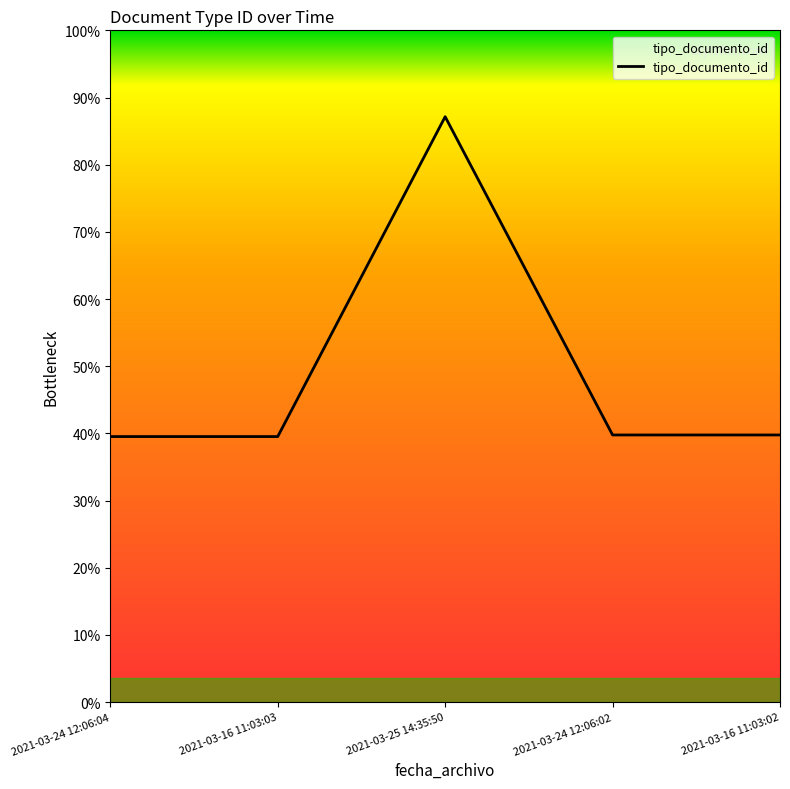

How many points are higher than both their immediate neighbors (excluding endpoints)?

1